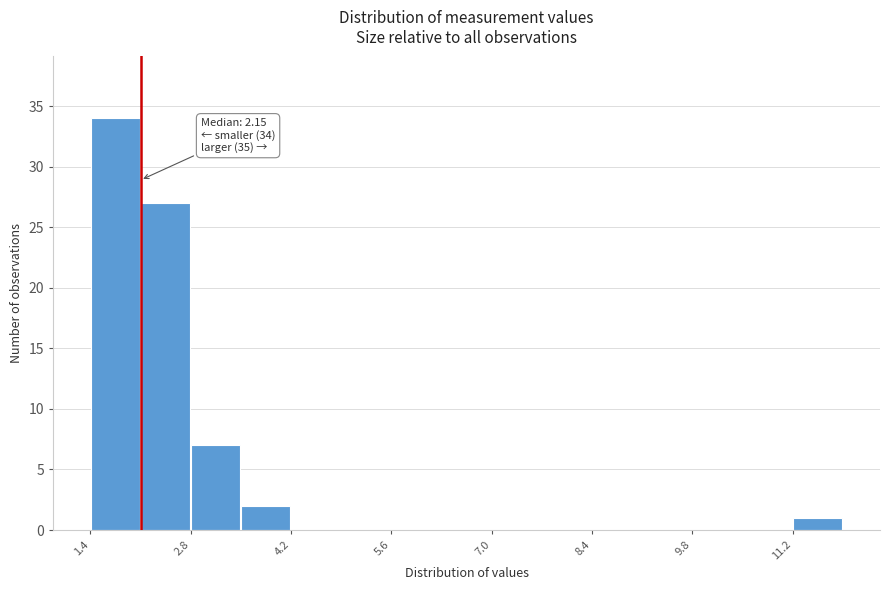

Read against the x-axis, roughly where is the centre of the tallest bar?

1.8